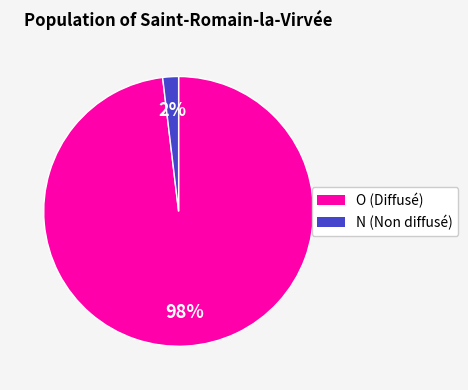

What percentage is the N slice, to the nearest percent?

2%